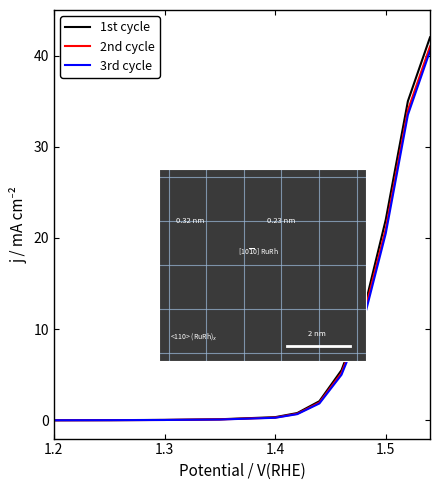

Which series has the largest total across all categories?

1st cycle